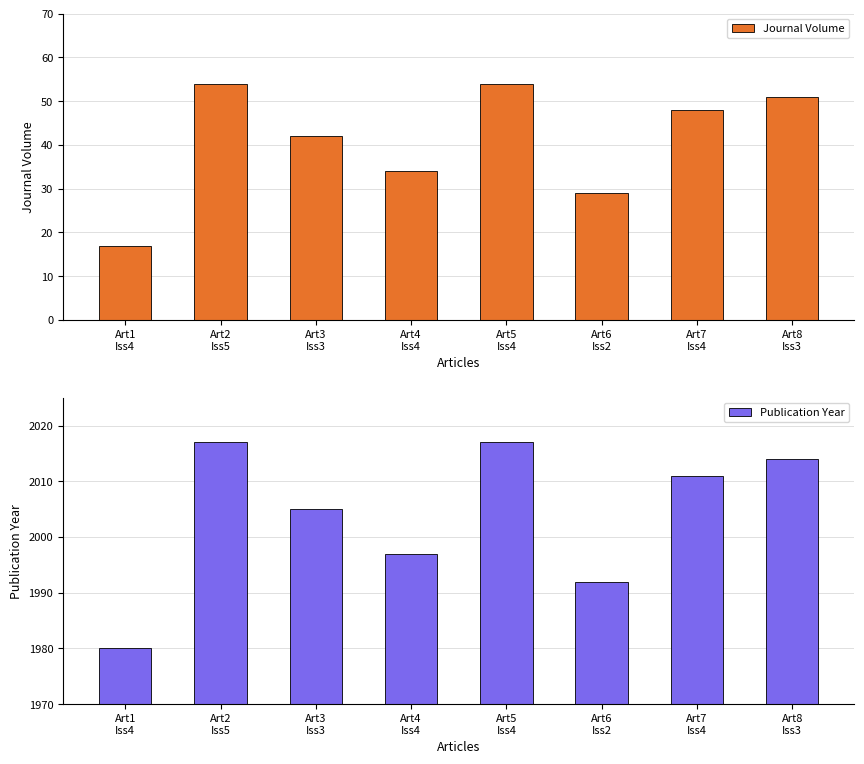

Rank the series by their average value, from highest to lowest.

Publication Year, Journal Volume